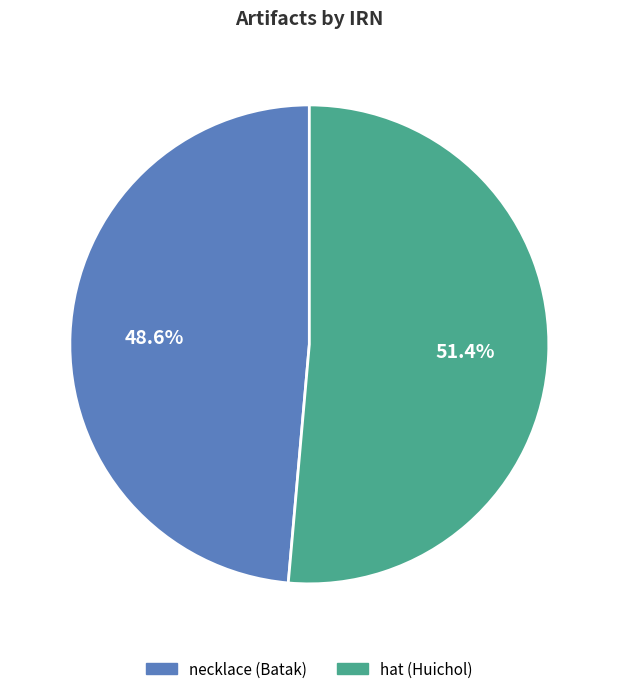

Does necklace (Batak) represent more than half of the total?

No